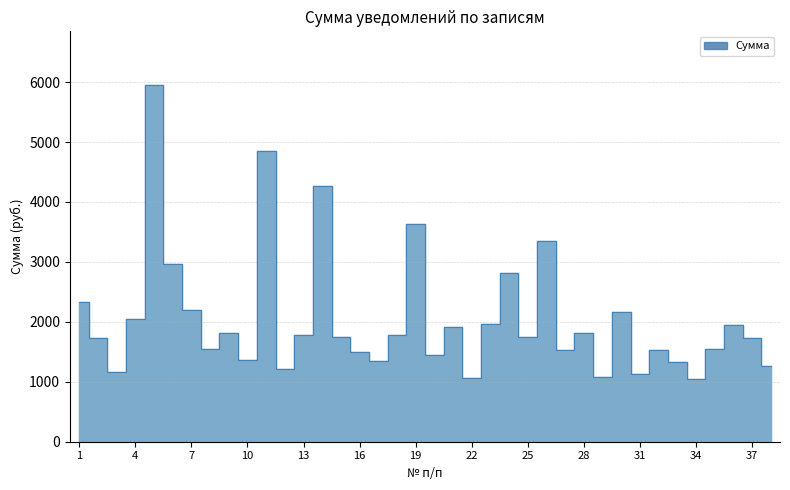

What is the minimum value shown in the chart?

1046.3